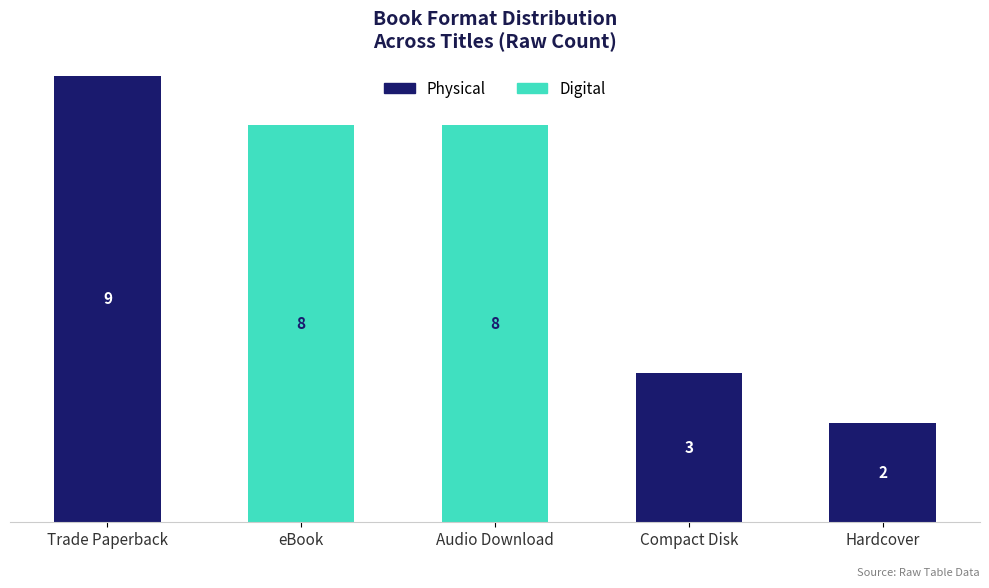

At which category is the sum across all series the highest?

Trade Paperback